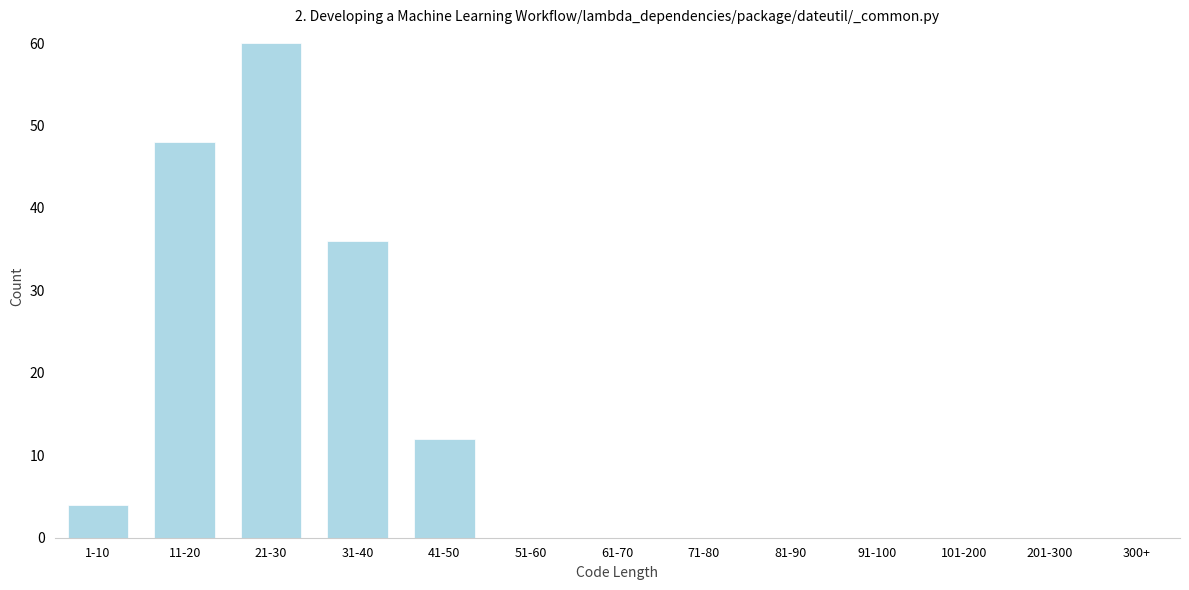

Reading left to right, extract all data points from this chart.

1-10=4	11-20=48	21-30=60	31-40=36	41-50=12	51-60=0	61-70=0	71-80=0	81-90=0	91-100=0	101-200=0	201-300=0	300+=0